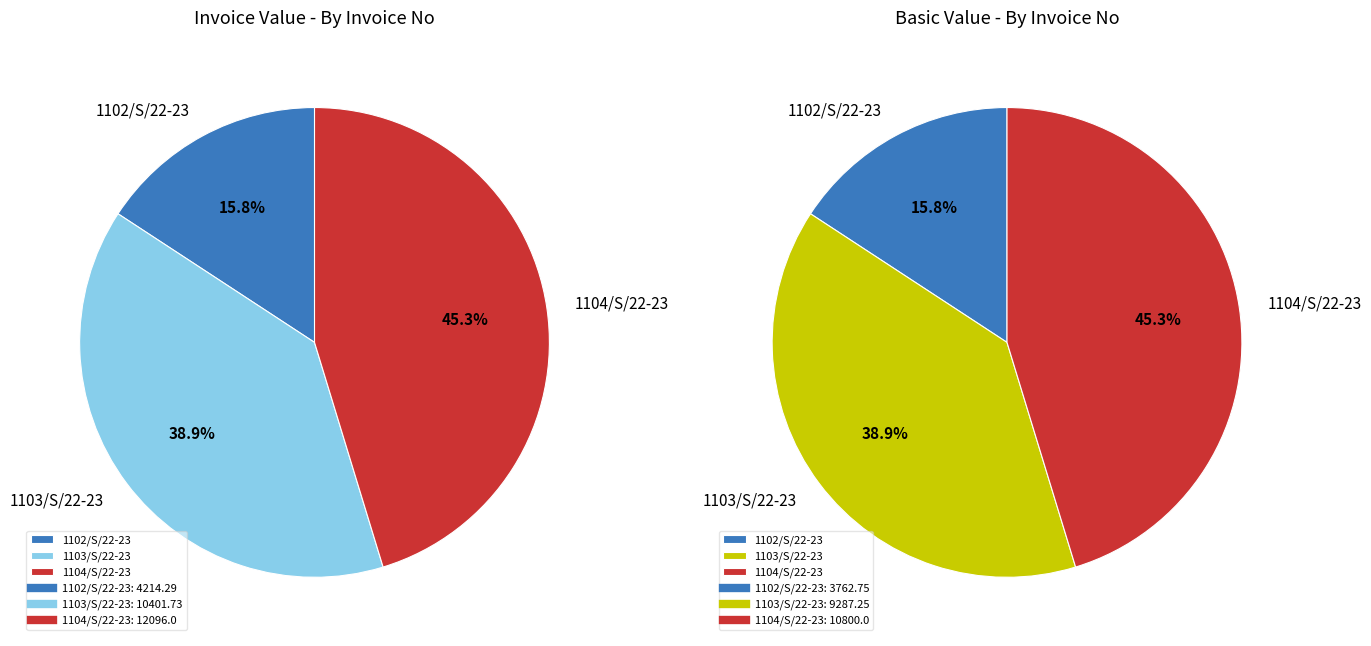

To the nearest percent, what percentage of the pie is 1102/S/22-23?

16%